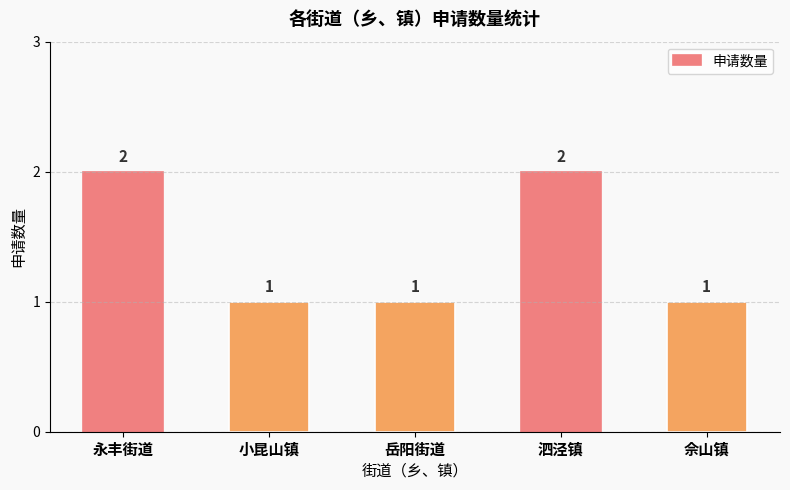

How many series are shown in this chart?

1